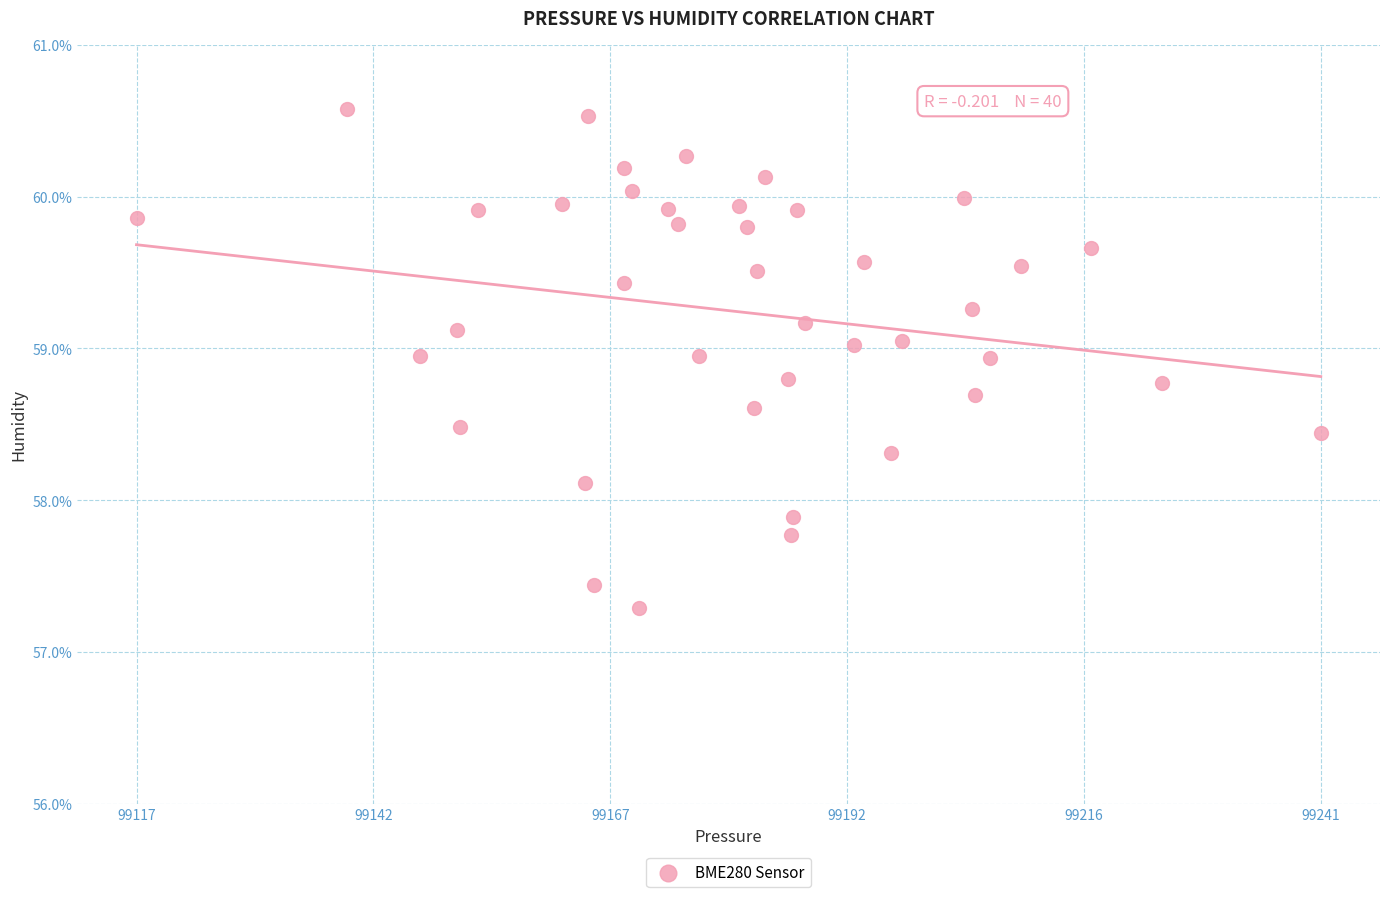

What is the range of Y values (max minus min)?

3.3